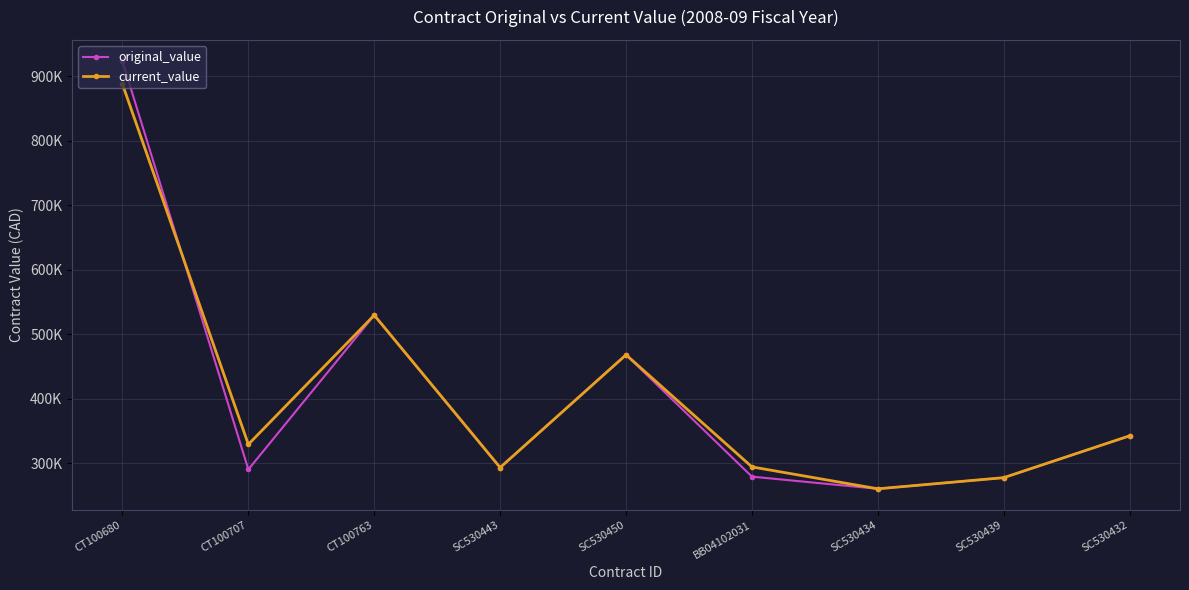

Is this an area chart (filled region under the line)?

No